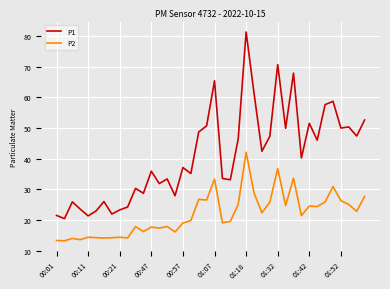

True or false: P2 and P1 intersect in this chart.

False